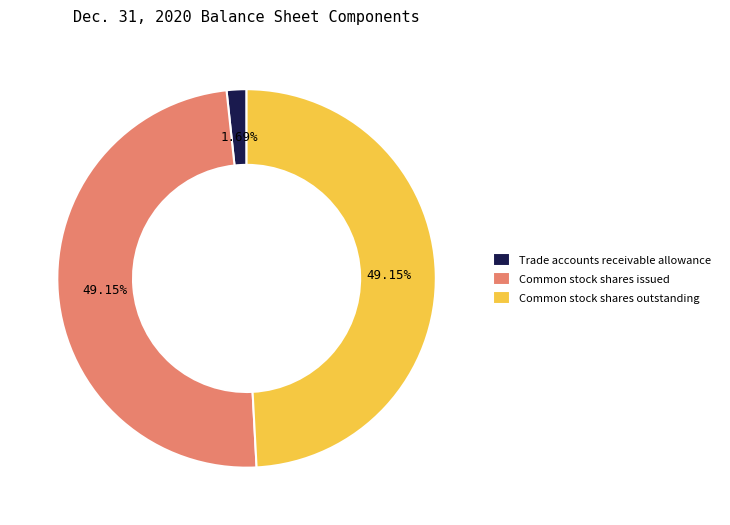

What percentage do Common stock shares issued and Common stock shares outstanding together represent?

98.3%